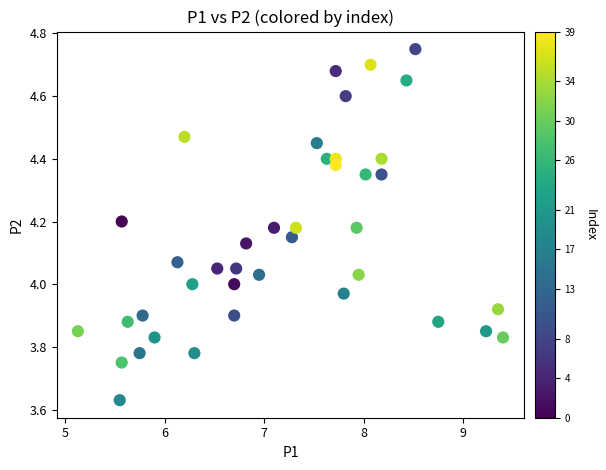

What is the range of Y values (max minus min)?

1.1